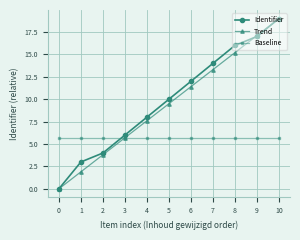

After their last crossing, which series has the higher values: Identifier or Baseline?

Identifier